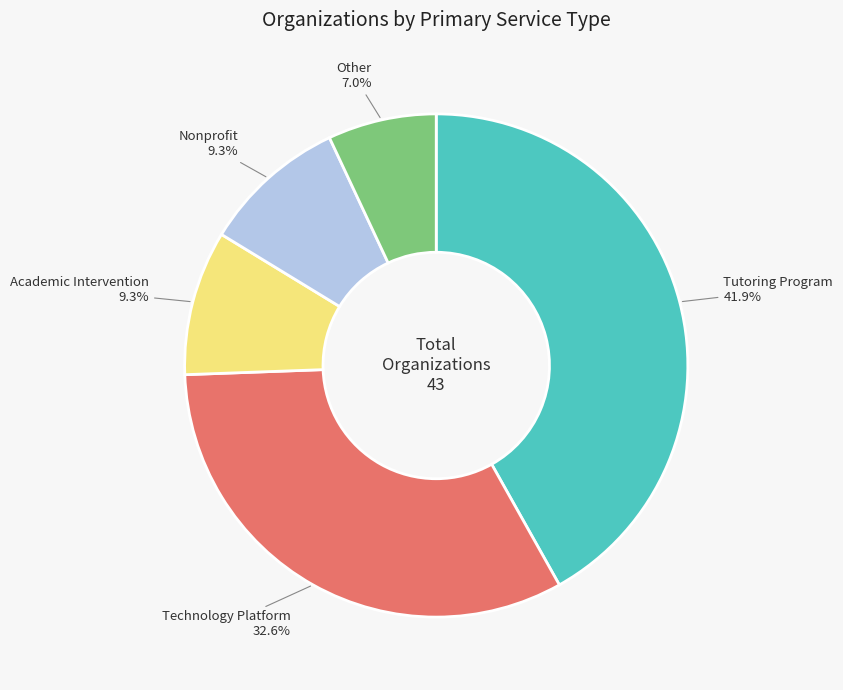

Is there a majority slice in this chart?

No